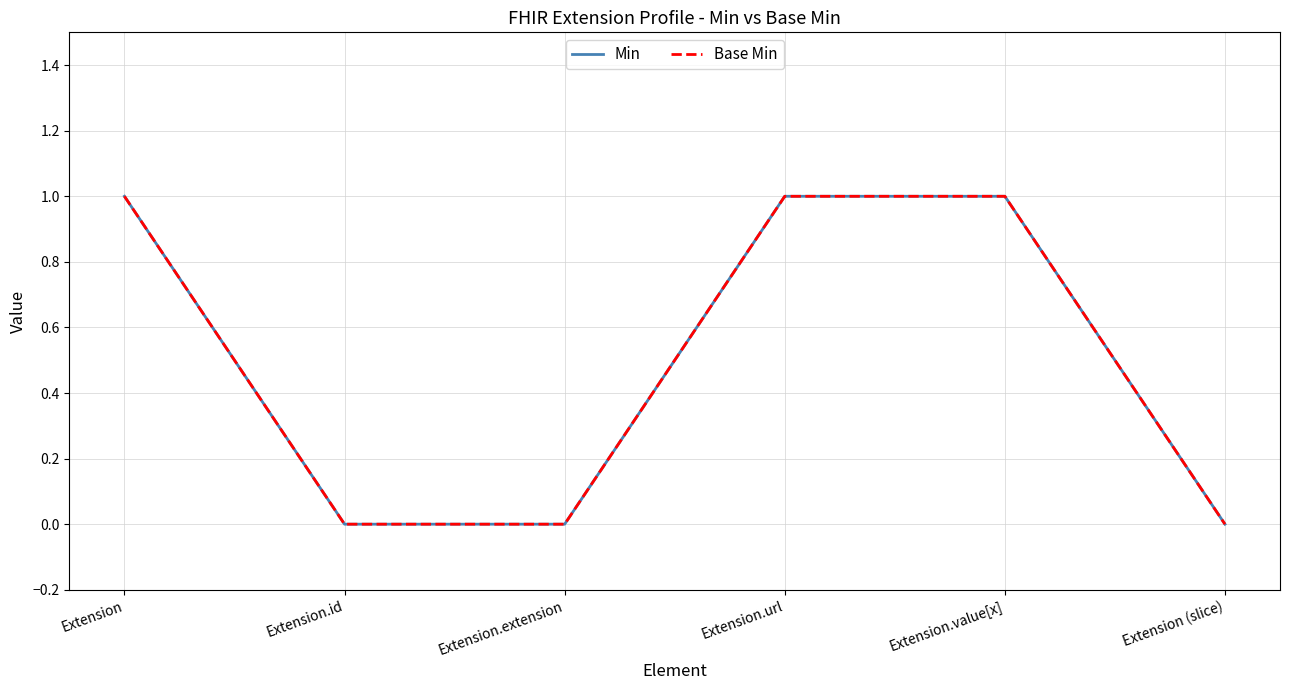

Rank the categories by Min value from lowest to highest.

Extension.id, Extension.extension, Extension (slice), Extension, Extension.url, Extension.value[x]